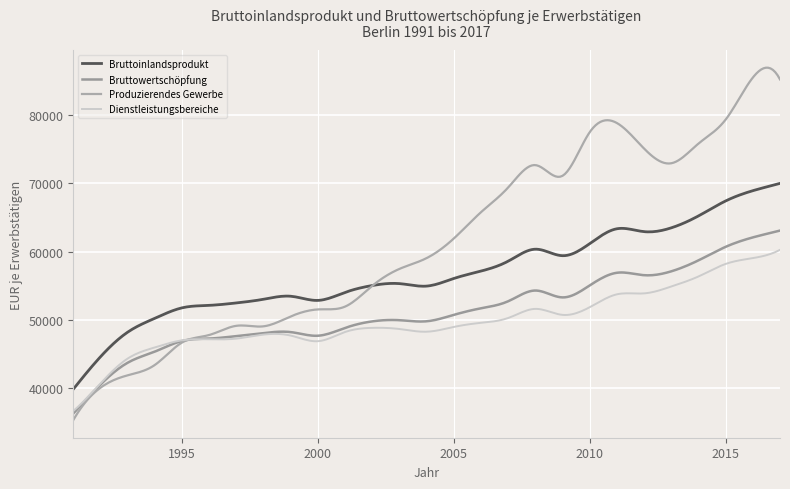

True or false: Dienstleistungsbereiche and Bruttoinlandsprodukt intersect in this chart.

False